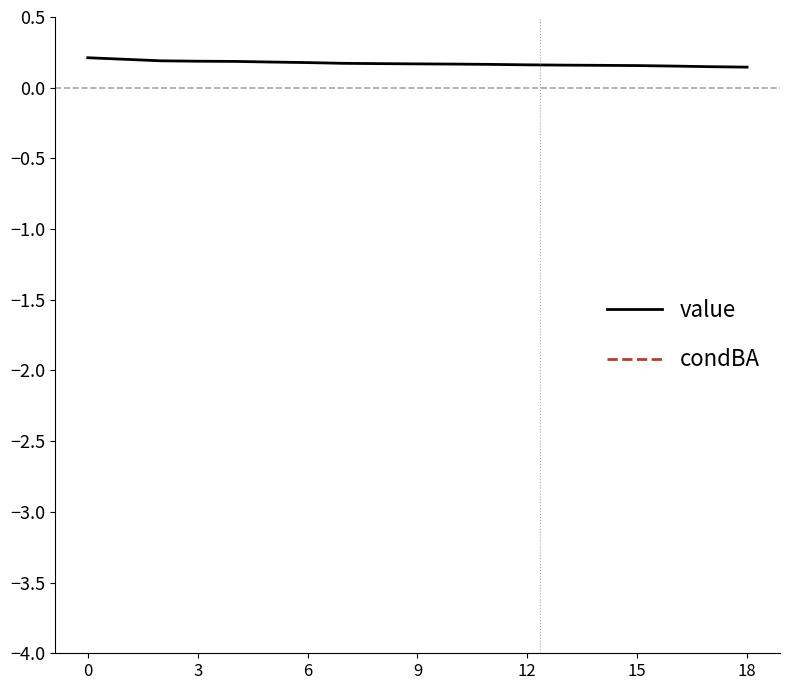

Which series has the largest total across all categories?

value